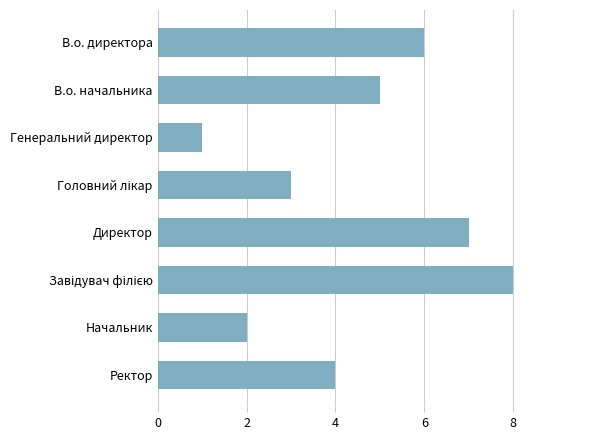

What is the change in value from Начальник to Ректор?

+2